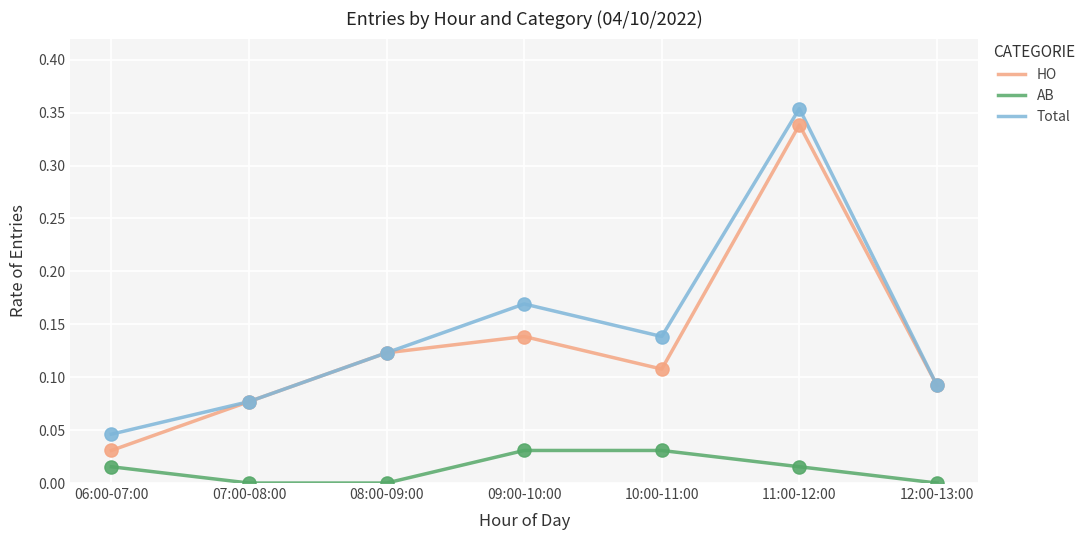

Between 06:00-07:00 and 08:00-09:00, which series saw the biggest shift?

HO